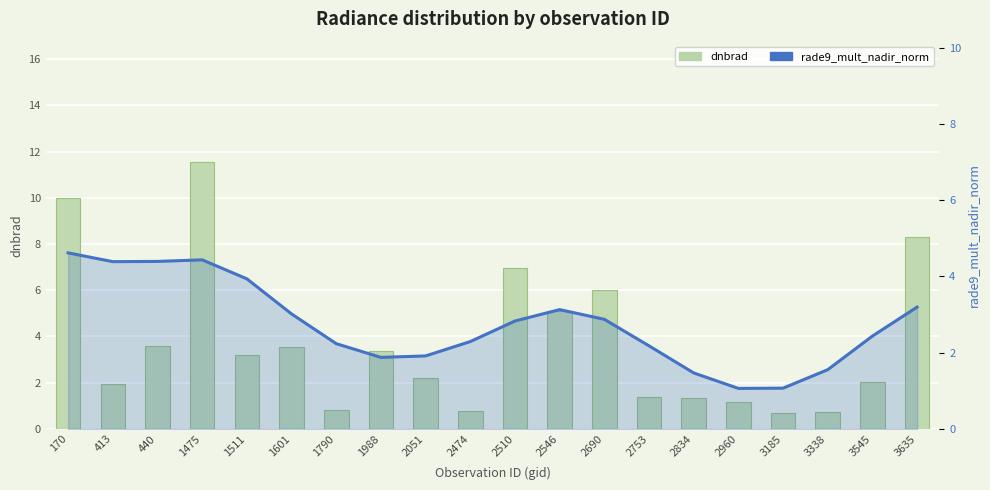

Does the chart contain any negative values?

No